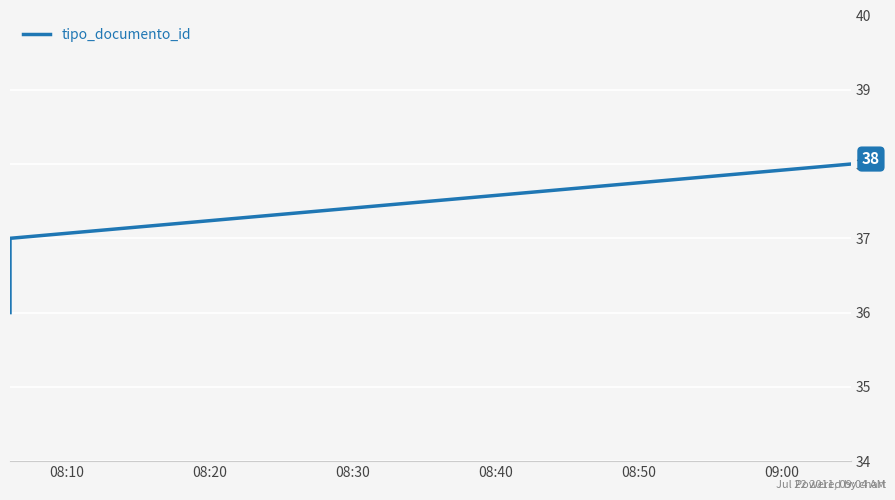

What is the sum of all values?

111